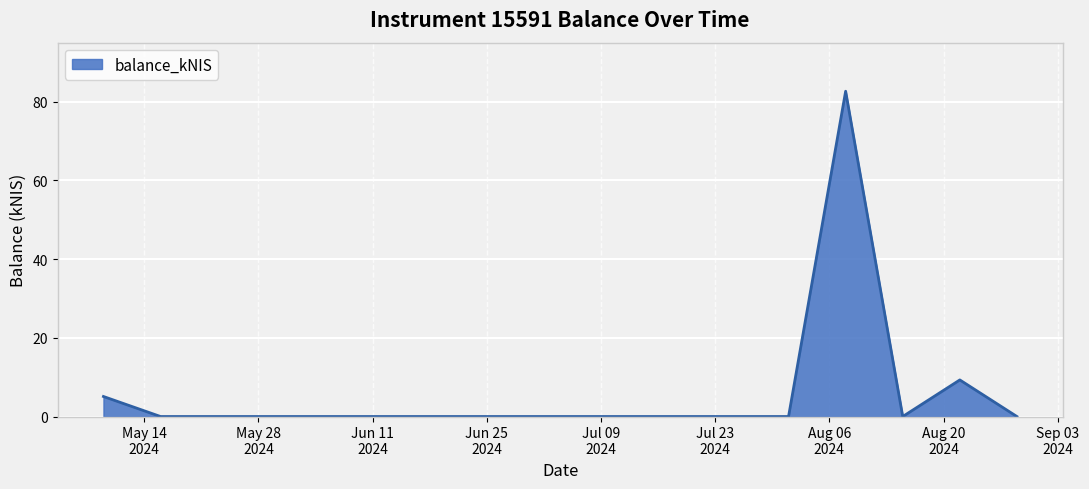

What is the greatest value displayed?

82.7